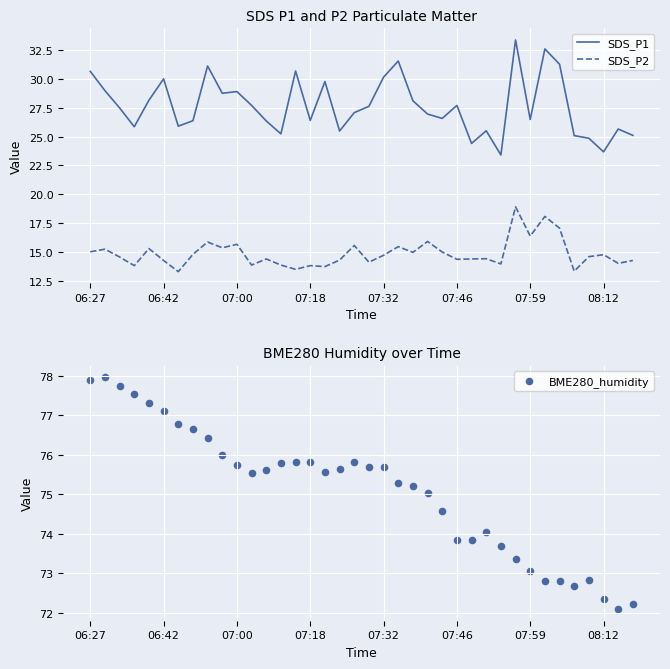

What is the total value across all series at 37?

111.6